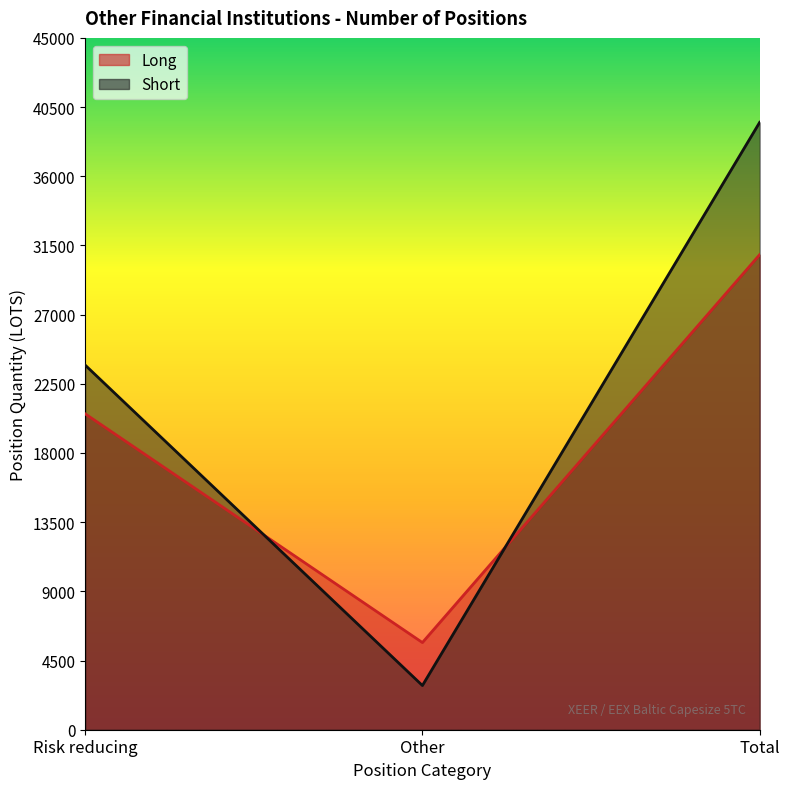

At which category is the sum across all series the highest?

Total